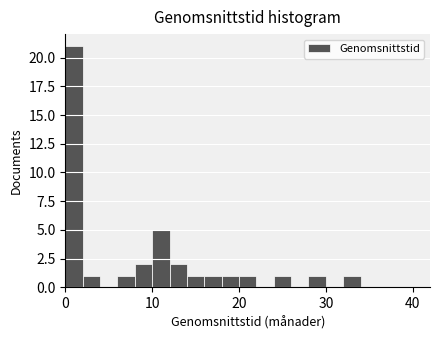

Read against the x-axis, roughly where is the centre of the tallest bar?

1